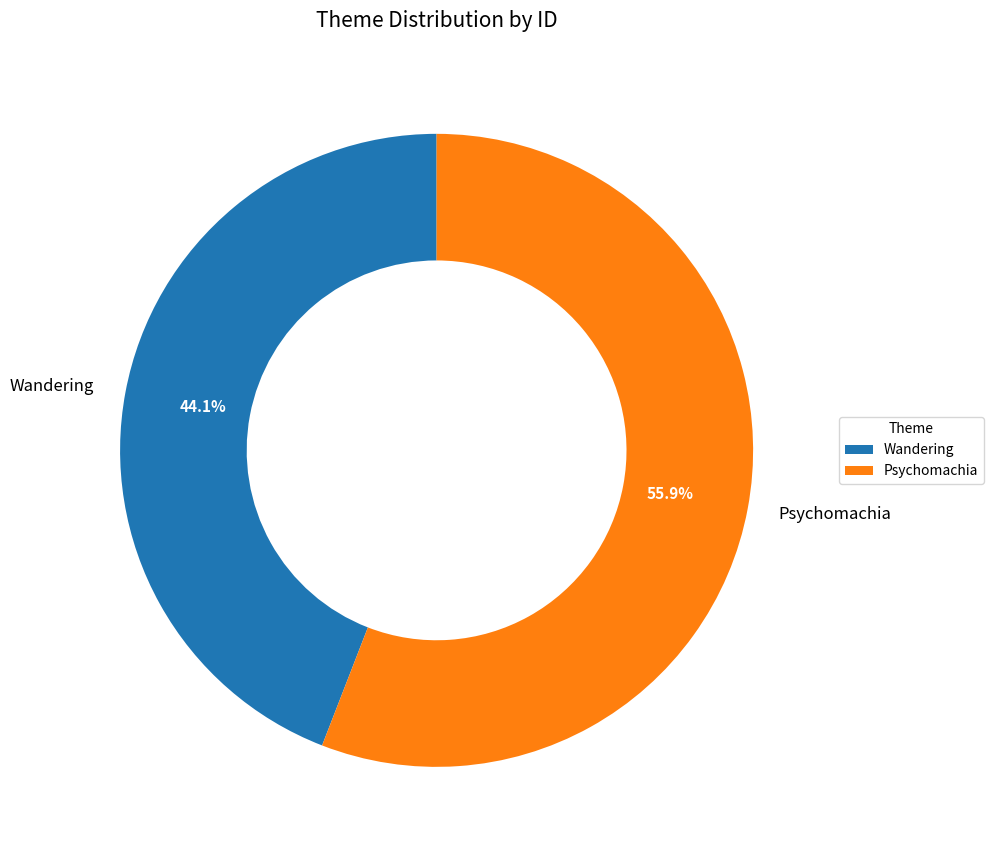

Rank the categories by value from highest to lowest.

Psychomachia, Wandering